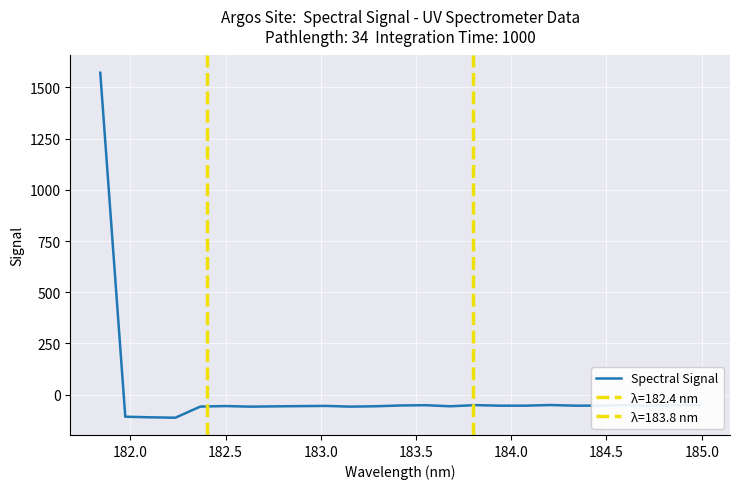

What is the lowest value of the Spectral Signal series?

-112.3